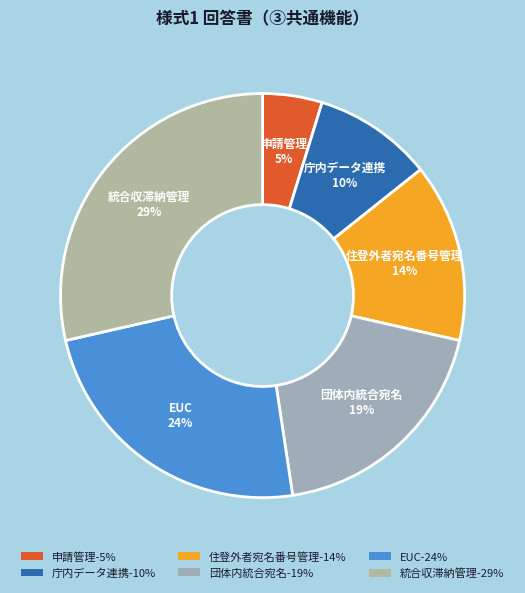

Count the number of slices in the pie.

6